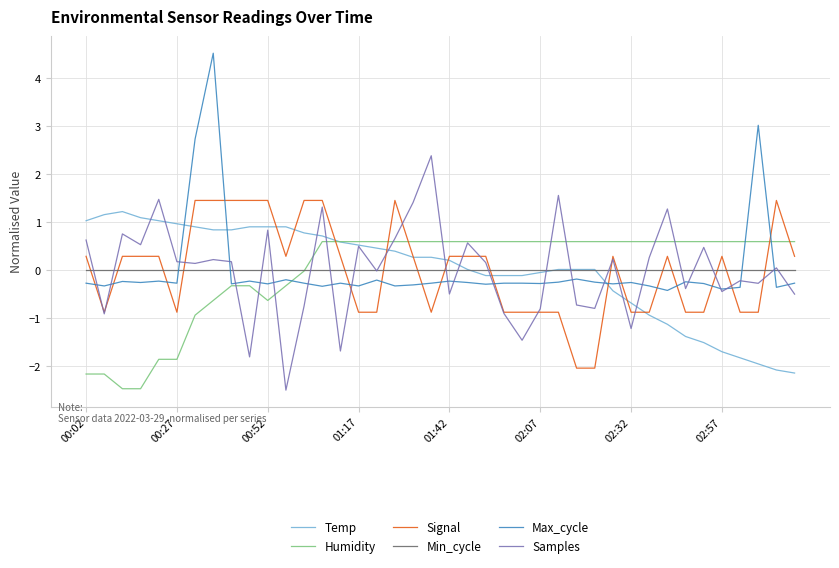

What is the smallest value displayed?

-2.5